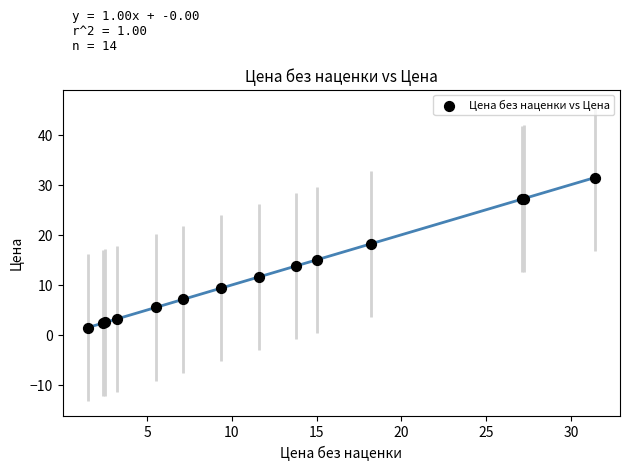

What Y value in the scatter plot is closest to 16?

15.0